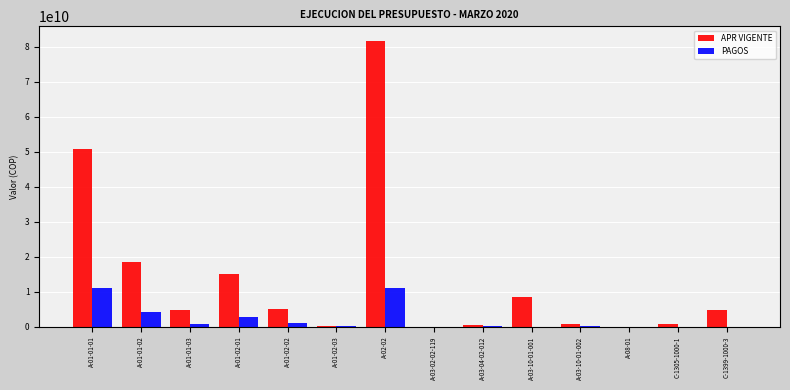

Which series changed the most between A-01-01-02 and A-01-02-02?

APR VIGENTE